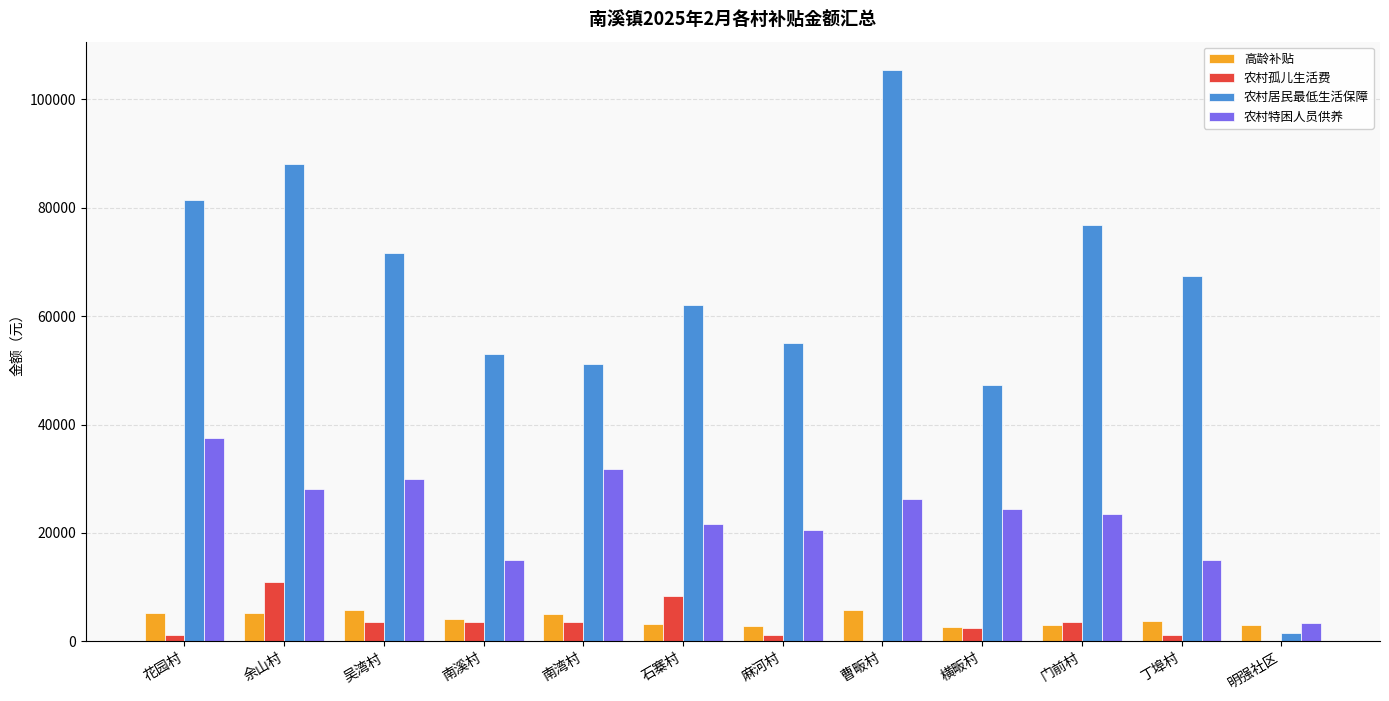

What is the greatest value displayed?

105370